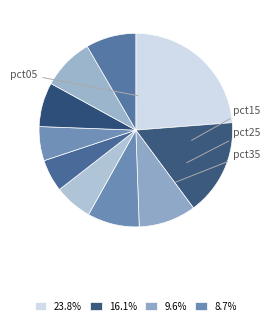

How many segments does this pie chart have?

10